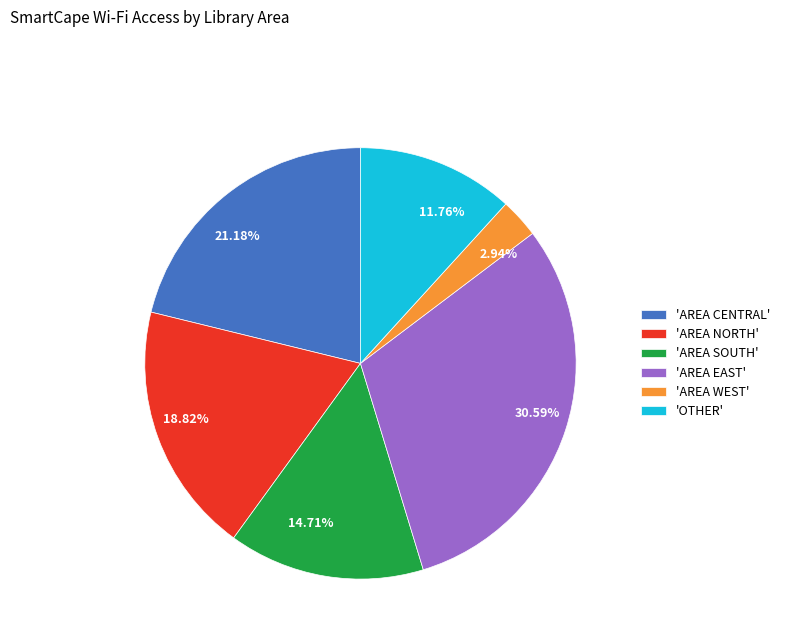

Is there any slice that represents more than half of the pie?

No